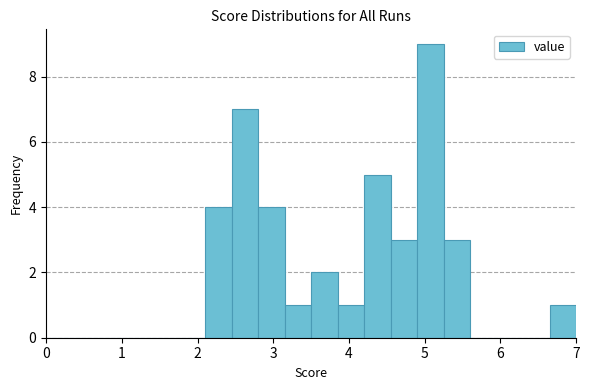

Around what value on the x-axis is the tallest bar? Give the approximate position of its centre, as read against the axis.

5.1